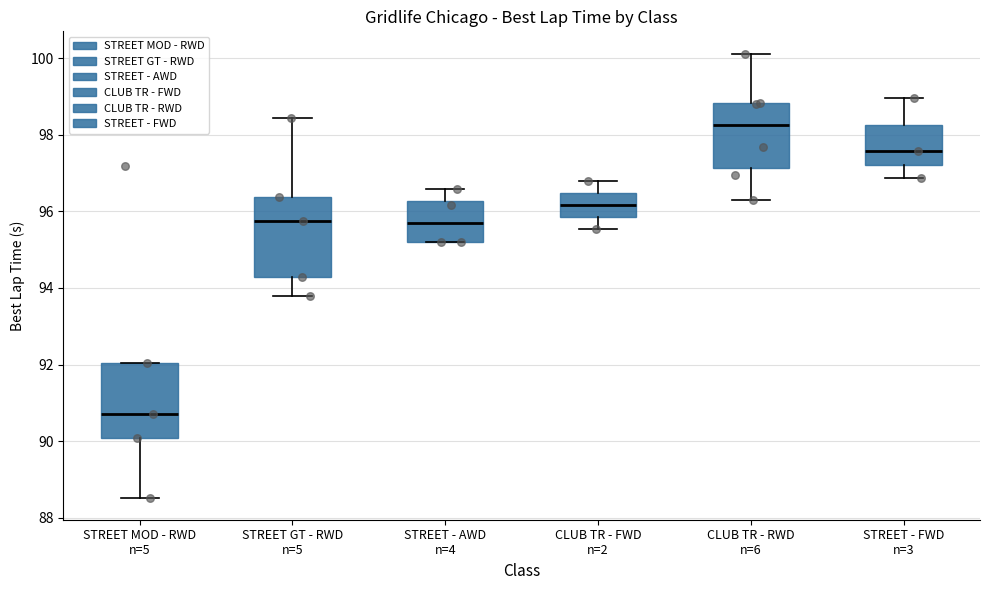

Which box has the highest median line?

CLUB TR - RWD n=6